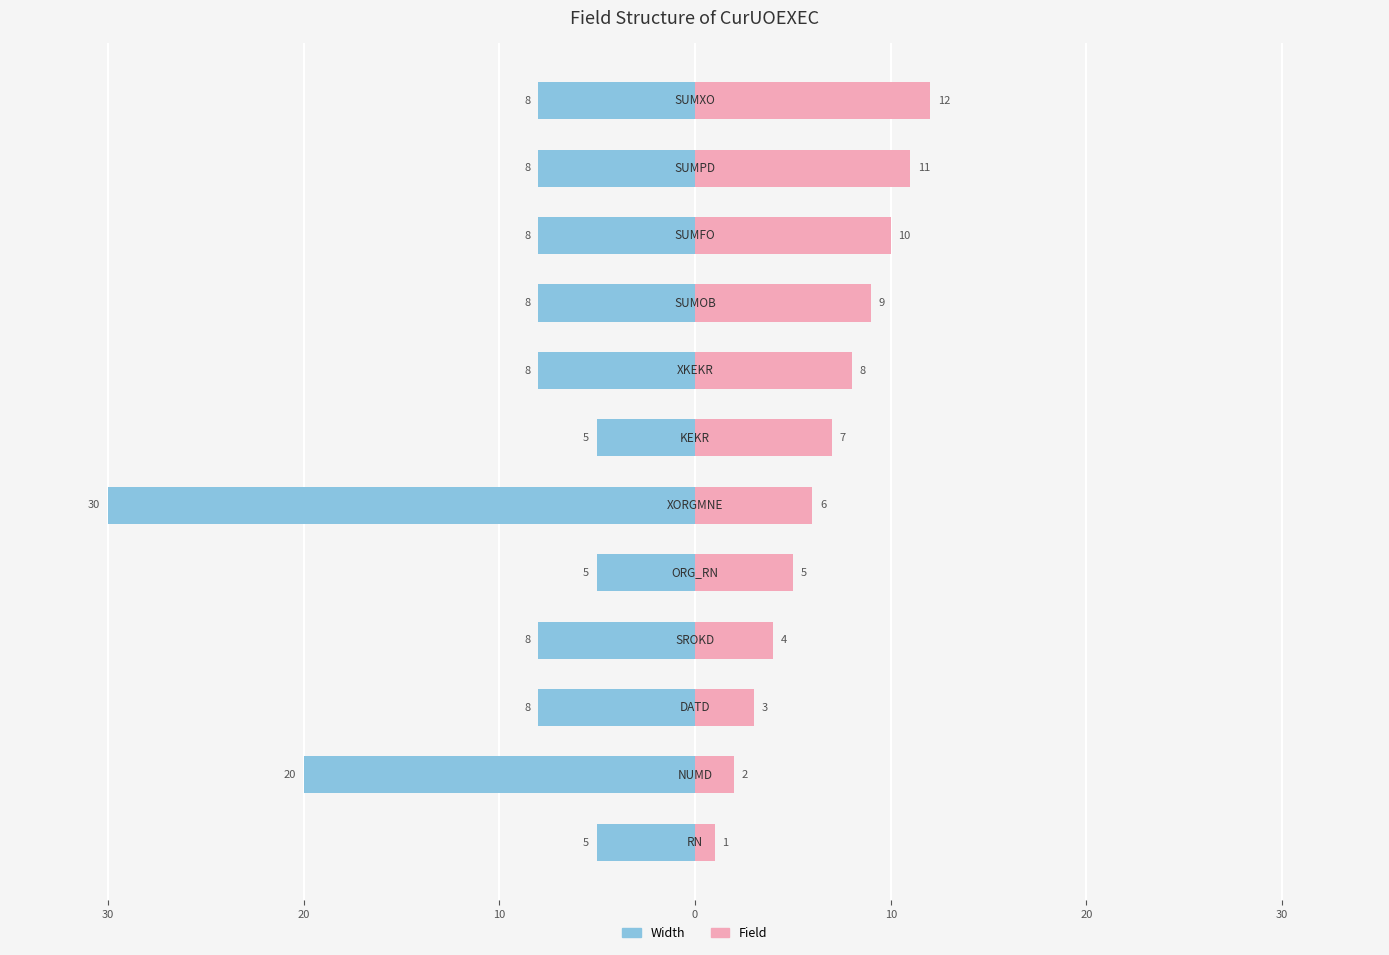

Reading left to right, what are all the values shown in this chart?

Width: -5	-20	-8	-8	-5	-30	-5	-8	-8	-8	-8	-8
Field: 1	2	3	4	5	6	7	8	9	10	11	12